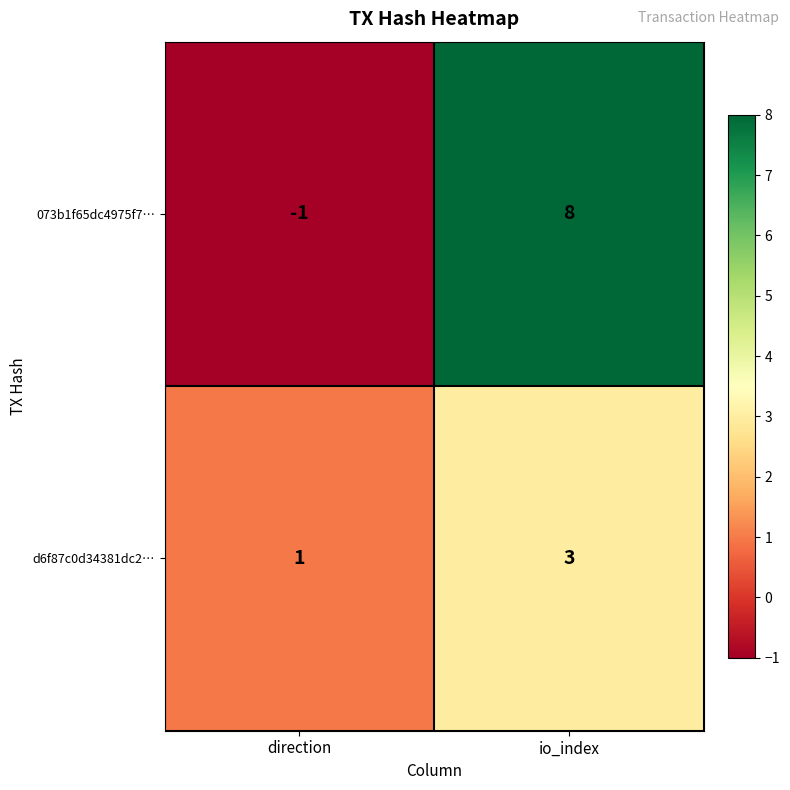

At which label is 073b1f65dc4975f7… closest to 3?

direction